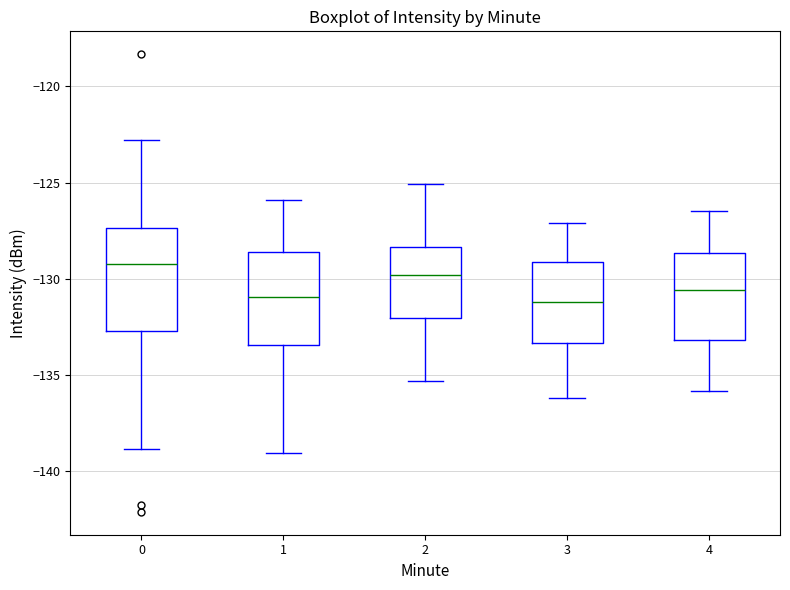

Reading left to right, read every box against the y-axis: the position of its median line, the range the box covers, and the ends of its whiskers. The values are not printed on the chart, so give them approximately, as read against the axis.

0: median -129.0, box -132.5 to -127.5, whiskers -139.0 to -123.0
1: median -131.0, box -133.5 to -128.5, whiskers -139.0 to -126.0
2: median -130.0, box -132.0 to -128.5, whiskers -135.5 to -125.0
3: median -131.0, box -133.5 to -129.0, whiskers -136.0 to -127.0
4: median -130.5, box -133.0 to -128.5, whiskers -136.0 to -126.5